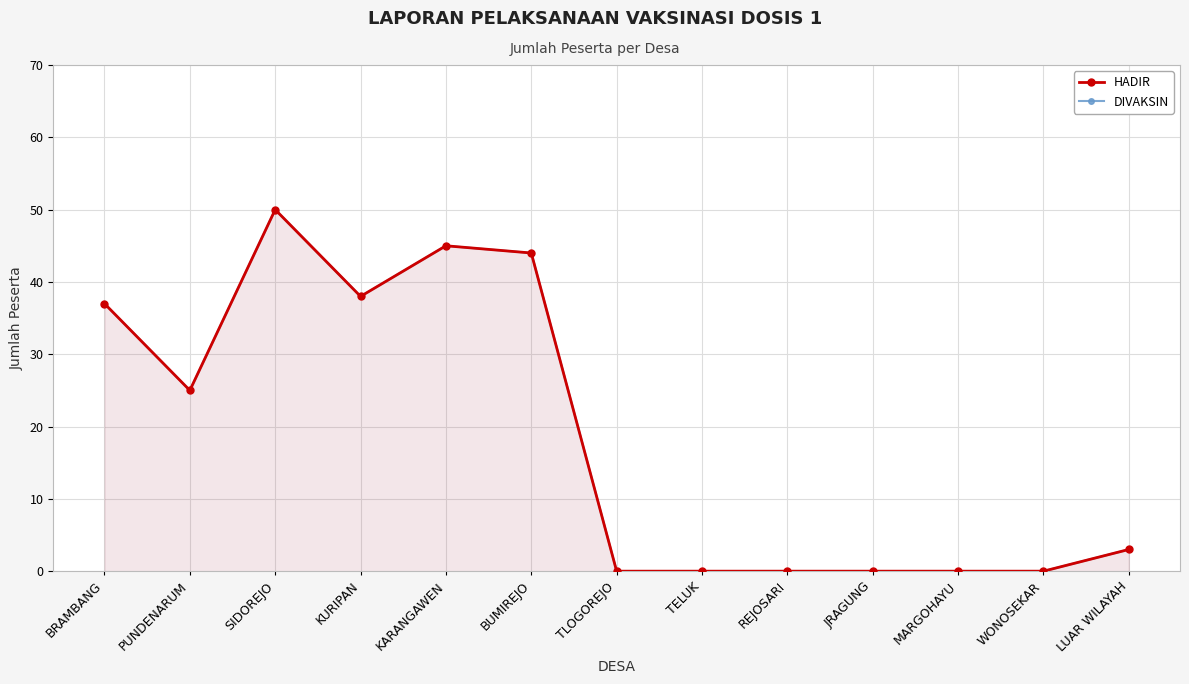

How many values in the HADIR series are below 3?

6